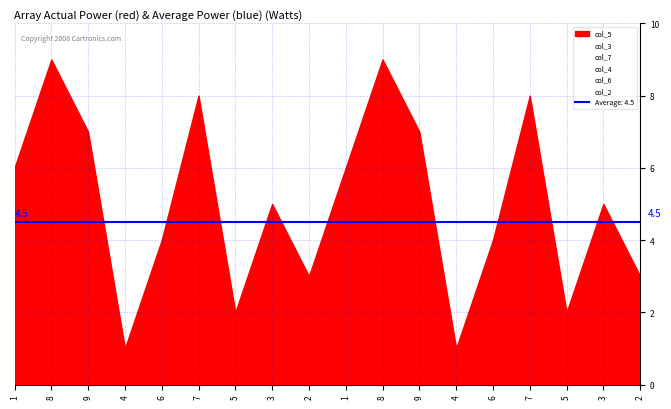

Between 1 and 4, which series saw the biggest shift?

col_6